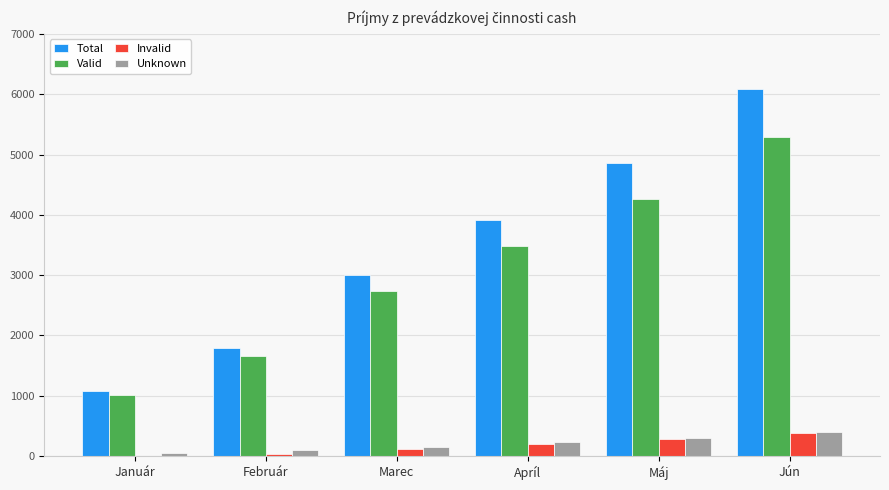

At which category does the chart reach its peak across all series?

Jún